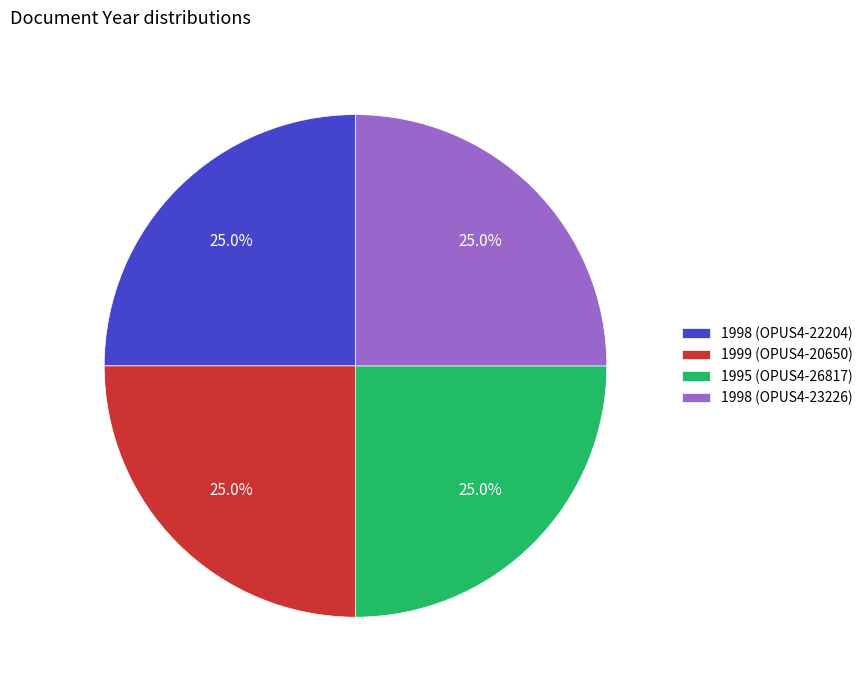

How many slices are in this pie chart?

4